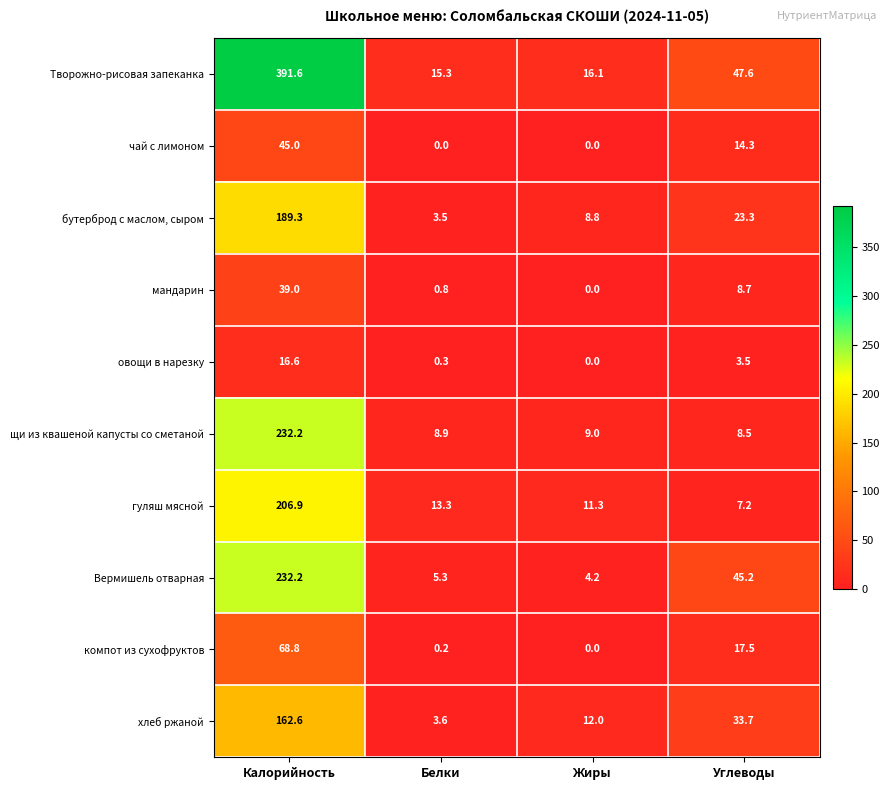

Rank the categories by бутерброд с маслом, сыром value from lowest to highest.

Белки, Жиры, Углеводы, Калорийность